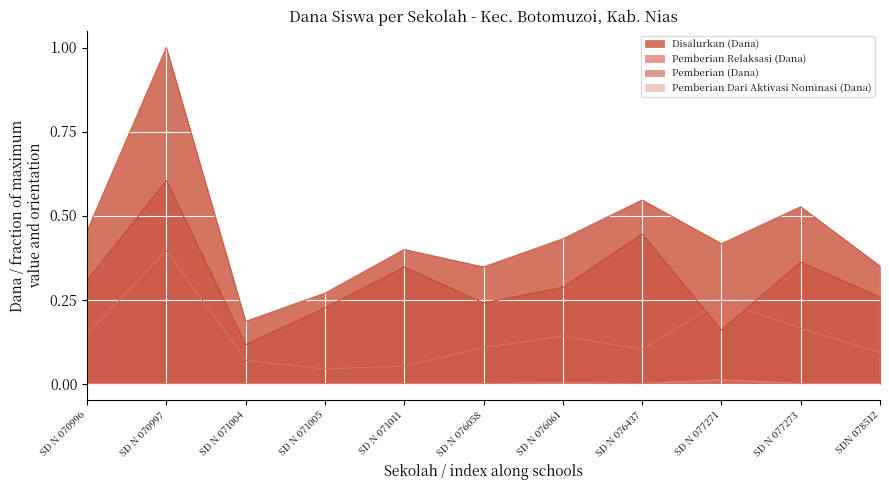

What is the label of the 2nd point from the right?

SD N 077273